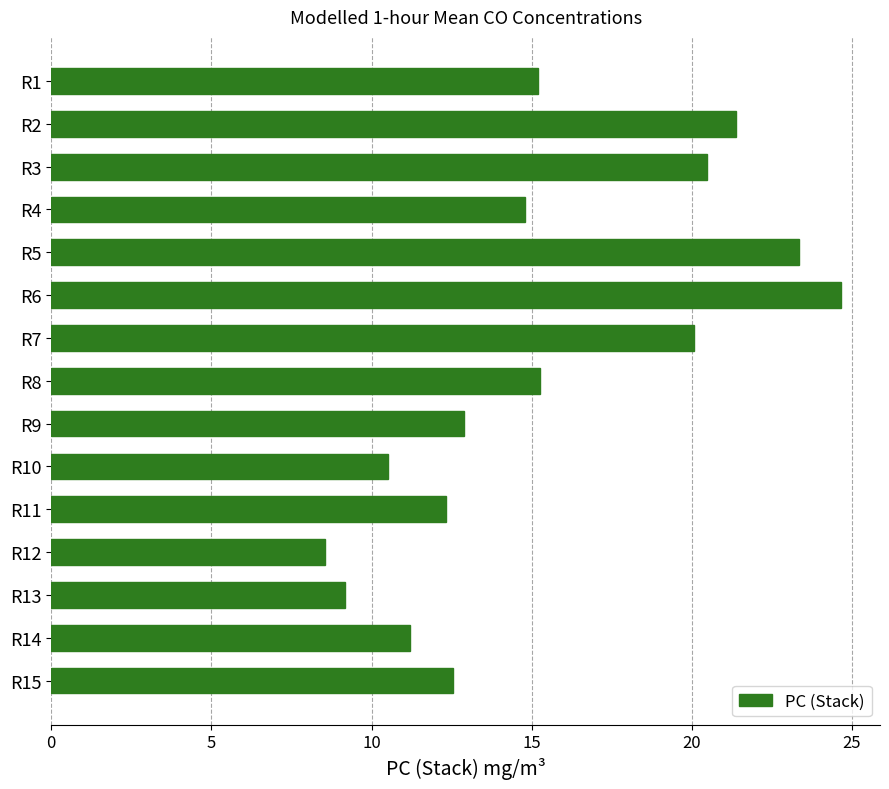

How many distinct data groups are displayed?

1